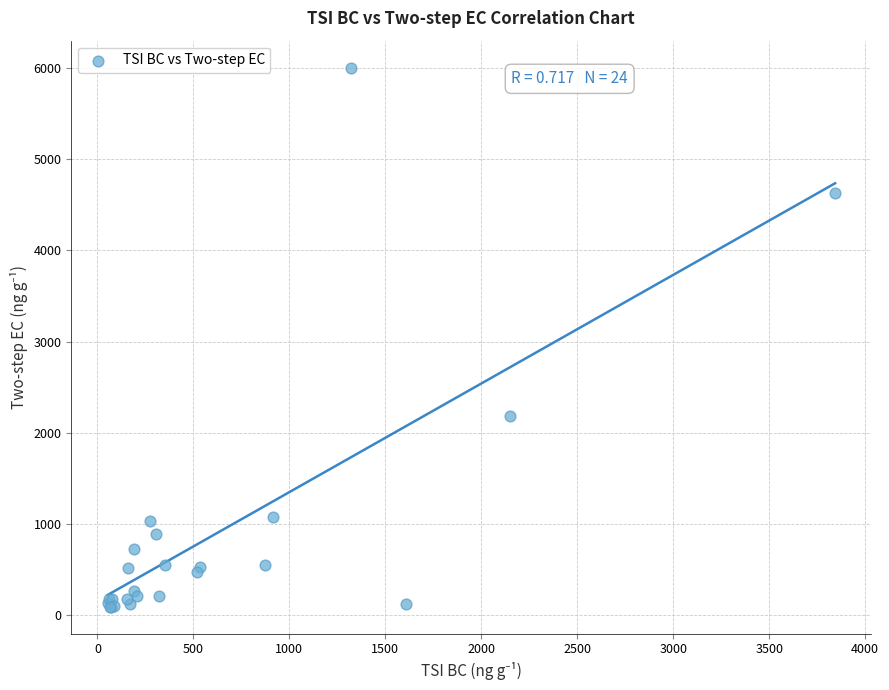

What Y value in the scatter plot is closest to 3049?

2187.9